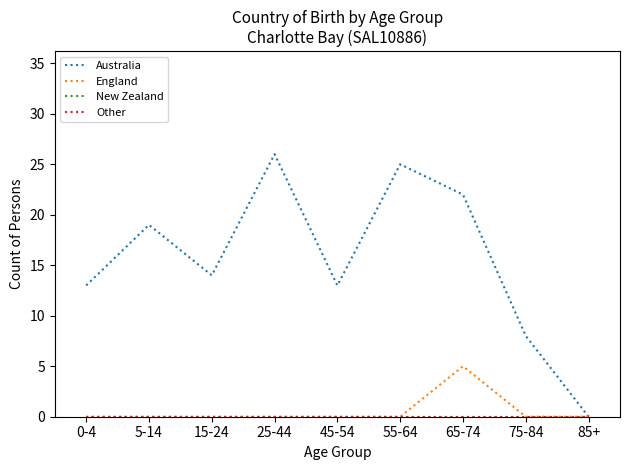

Does the chart display data point markers on the line(s)?

No